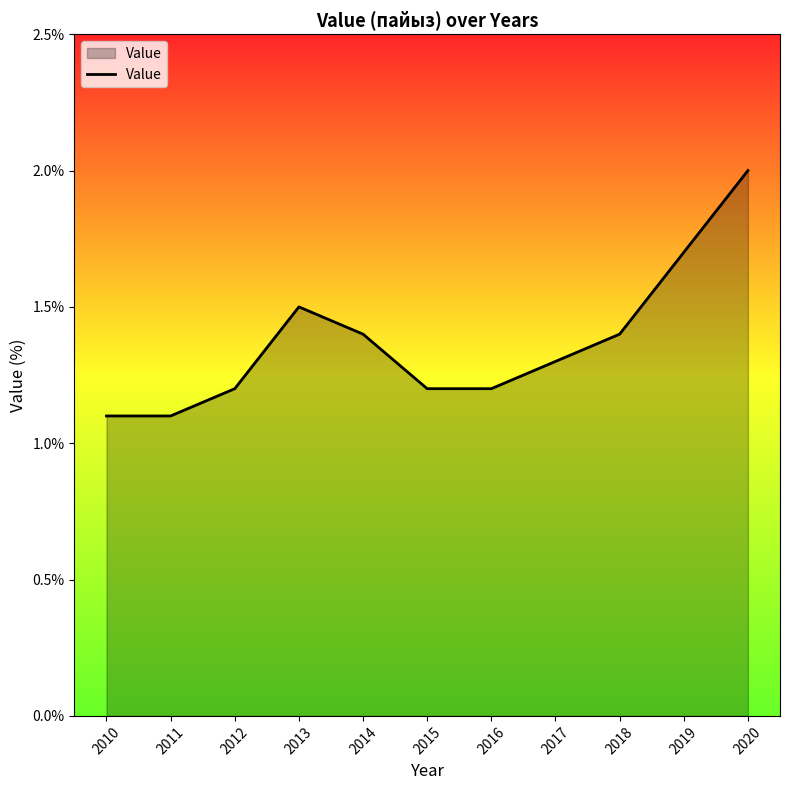

Which has a higher value, 2018 or 2011?

2018